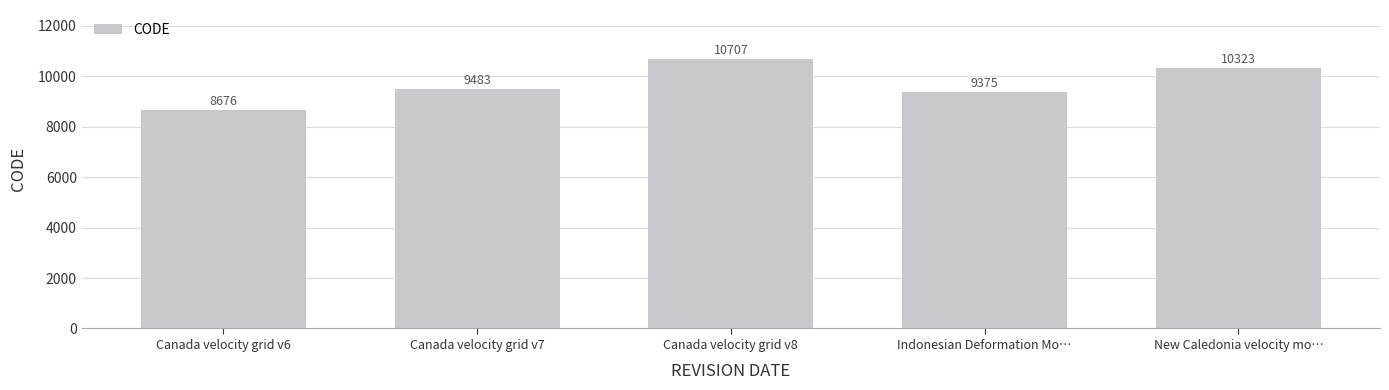

Reading right to left, what are all the values shown in this chart?

10323	9375	10707	9483	8676